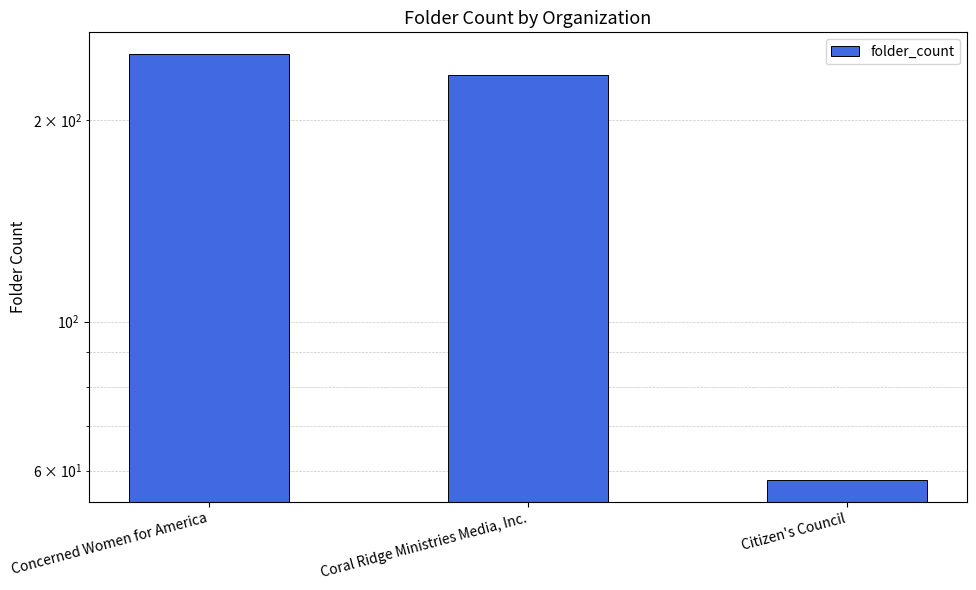

Where does the data first go above 233?

Concerned Women for America